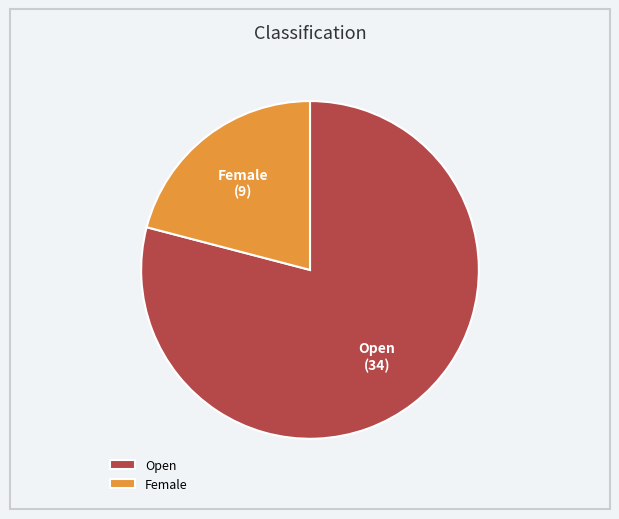

True or false: Female accounts for 32% of the total.

False